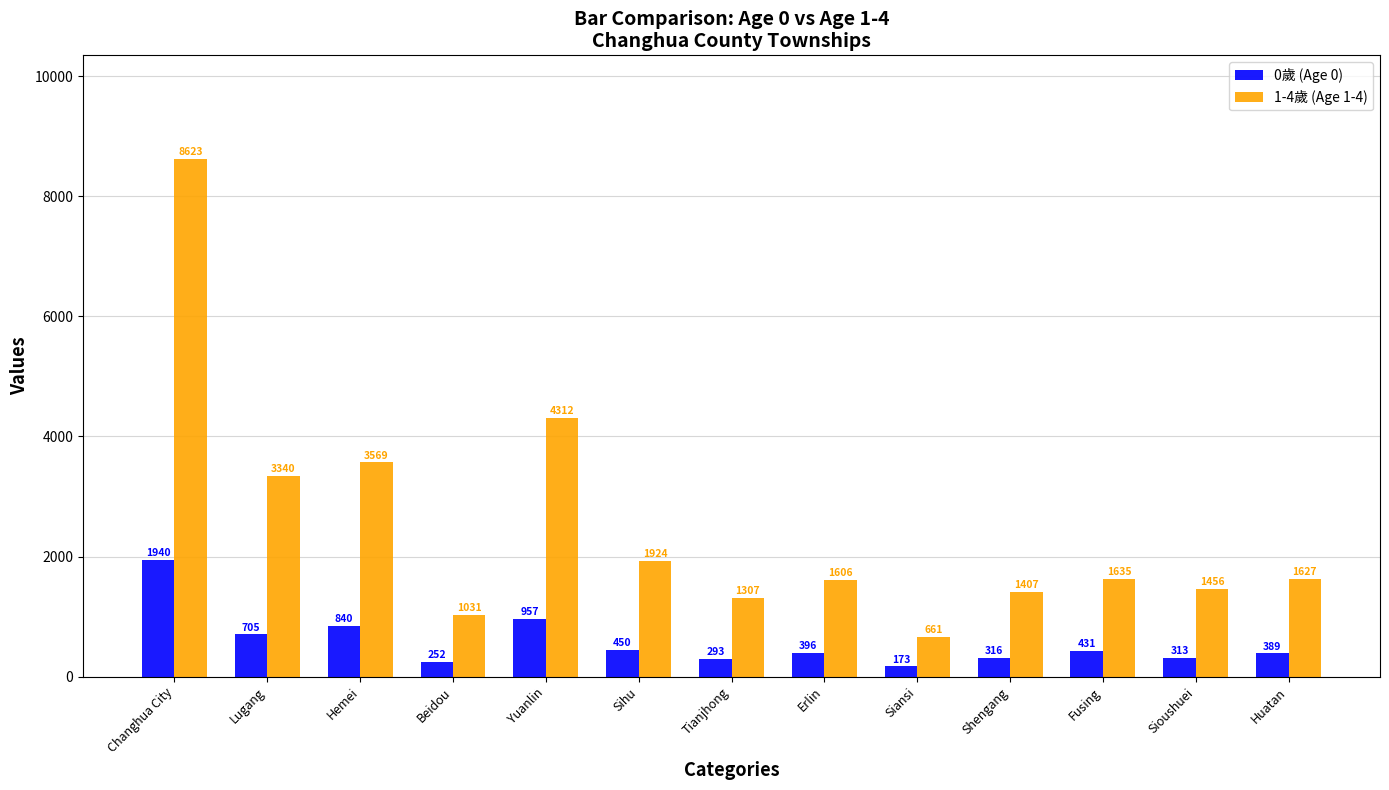

The 0歲 (Age 0) series shows 293 at Tianjhong. True or false?

True